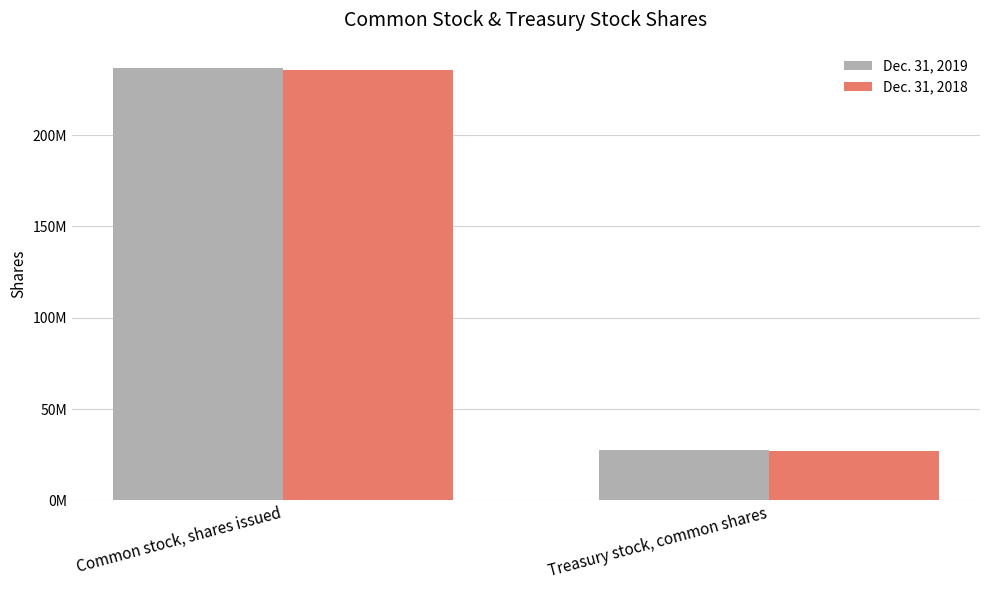

At which category does the chart reach its minimum across all series?

Treasury stock, common shares